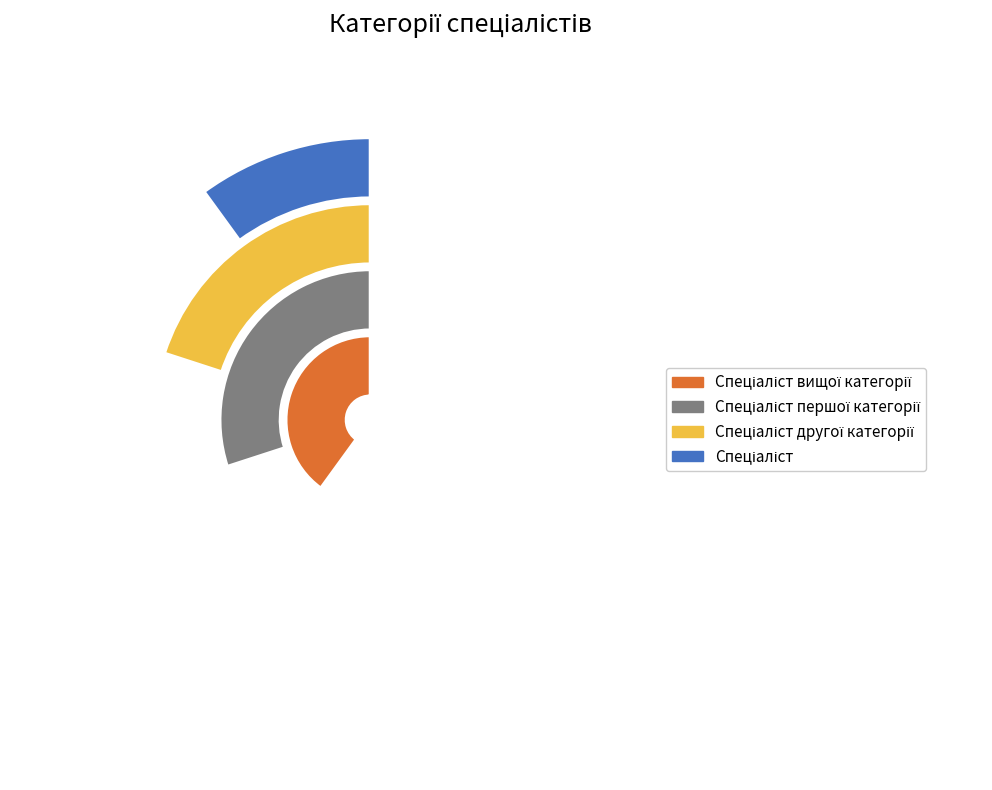

Is it true that Спеціаліст is 10% of the pie?

True